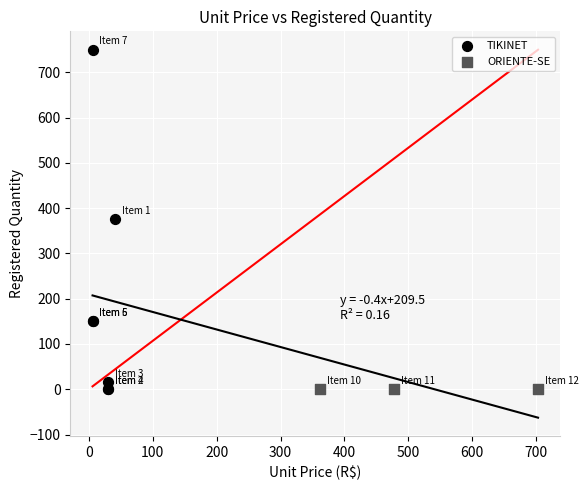

Which series reaches the maximum Y coordinate?

TIKINET